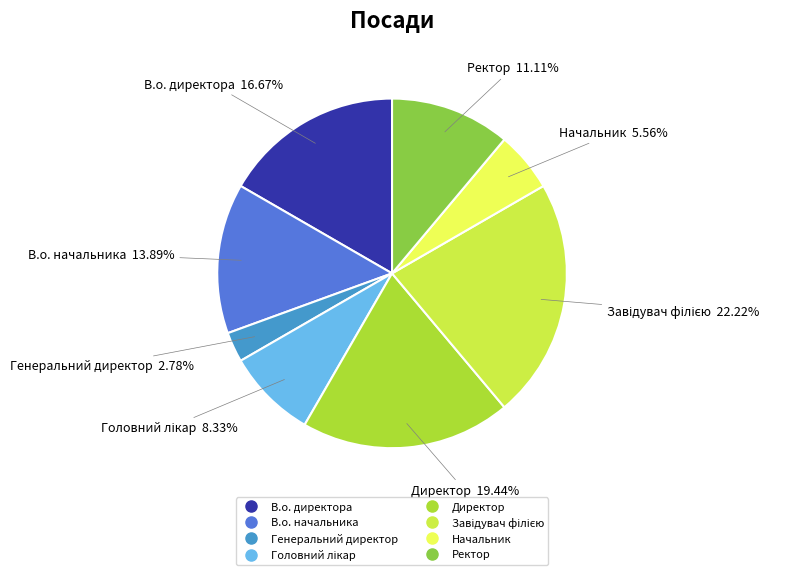

How many segments does this pie chart have?

8